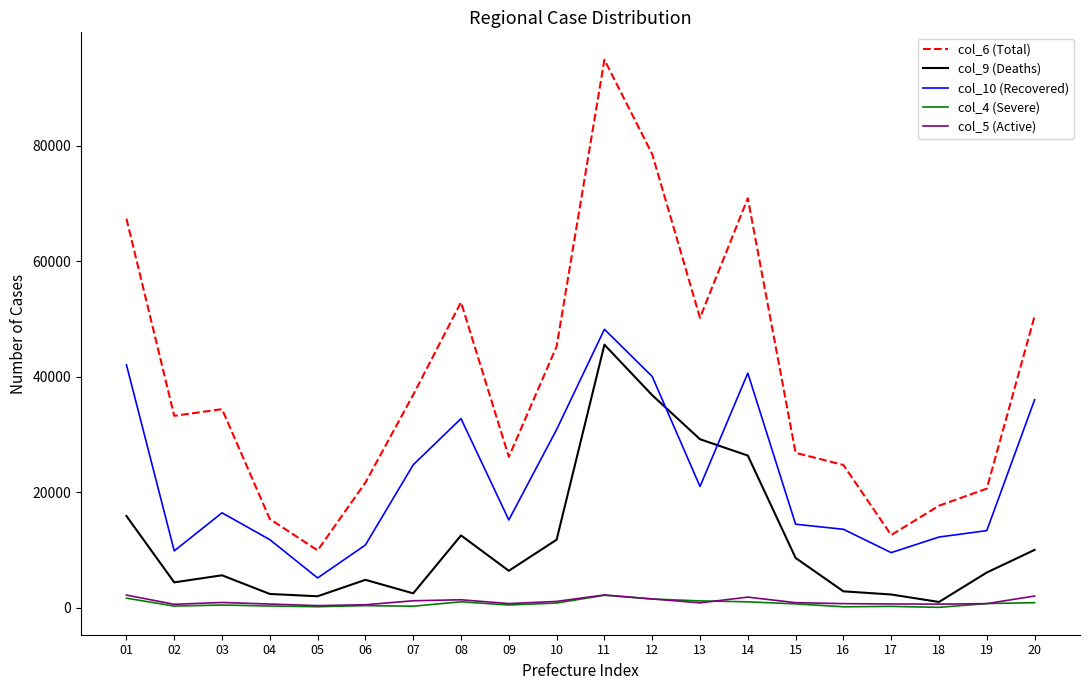

What is the maximum value shown in the chart?

94884